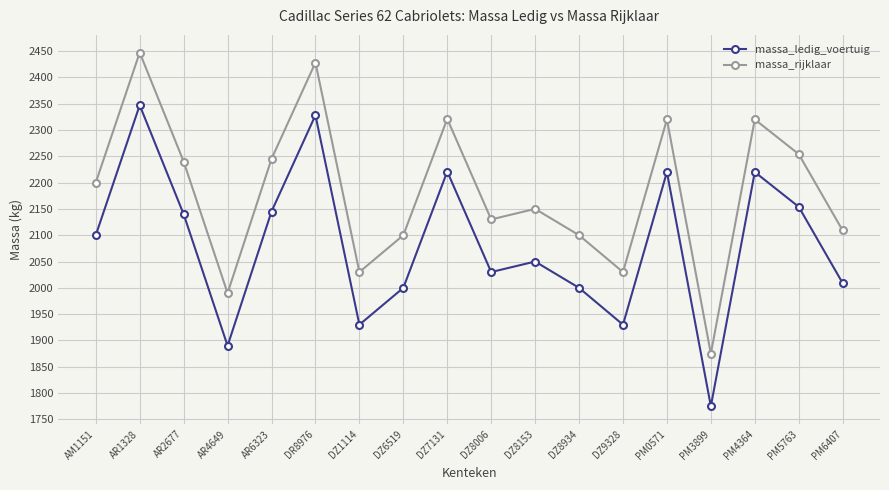

What is the minimum value for massa_rijklaar?

1875